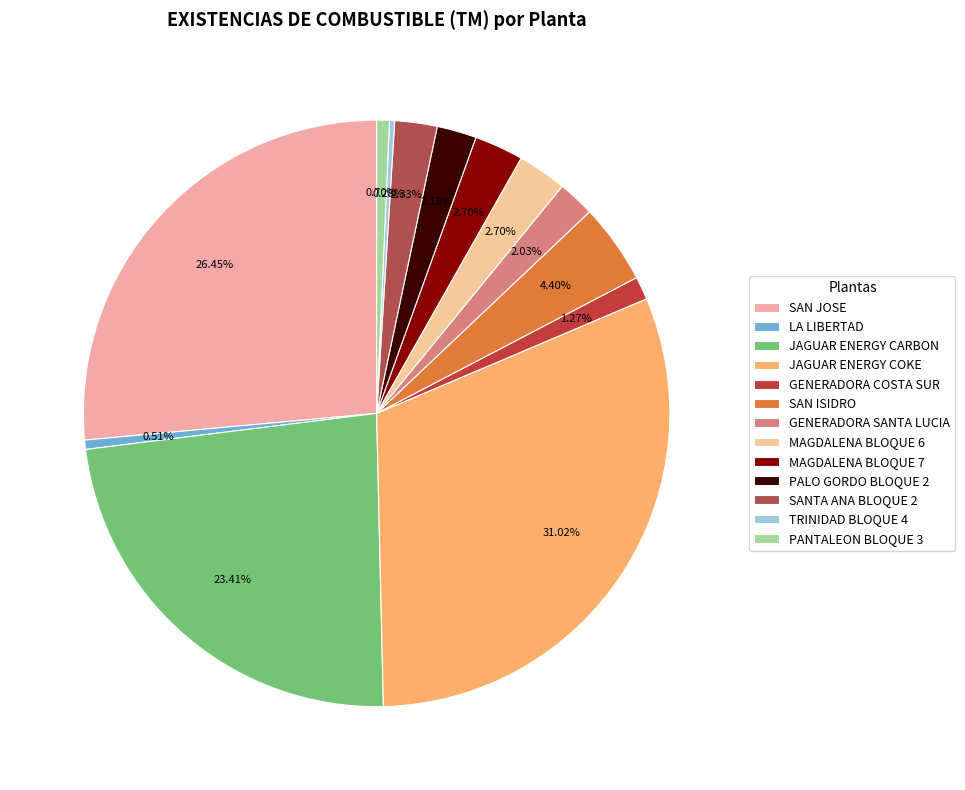

True or false: LA LIBERTAD accounts for 1% of the total.

True